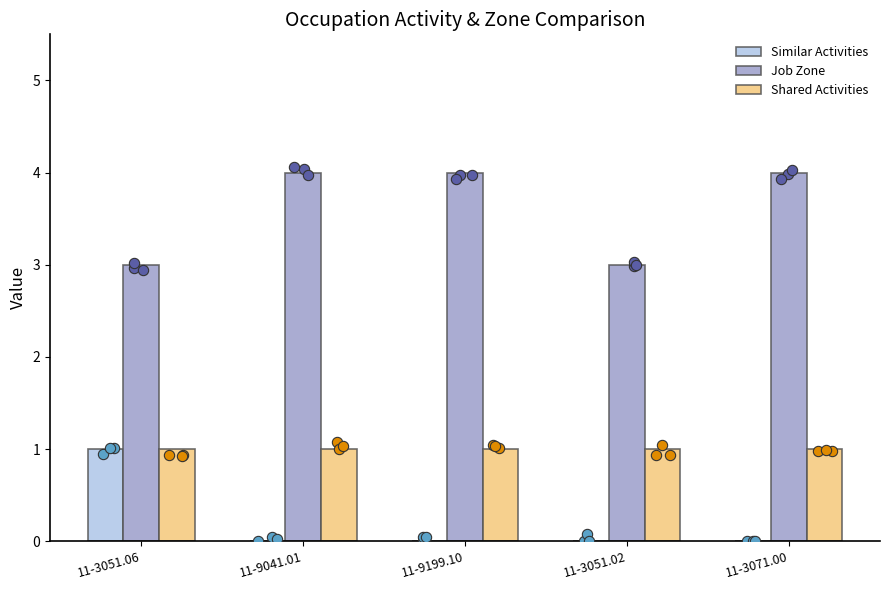

Which series contains the lowest Y value?

Similar Activities